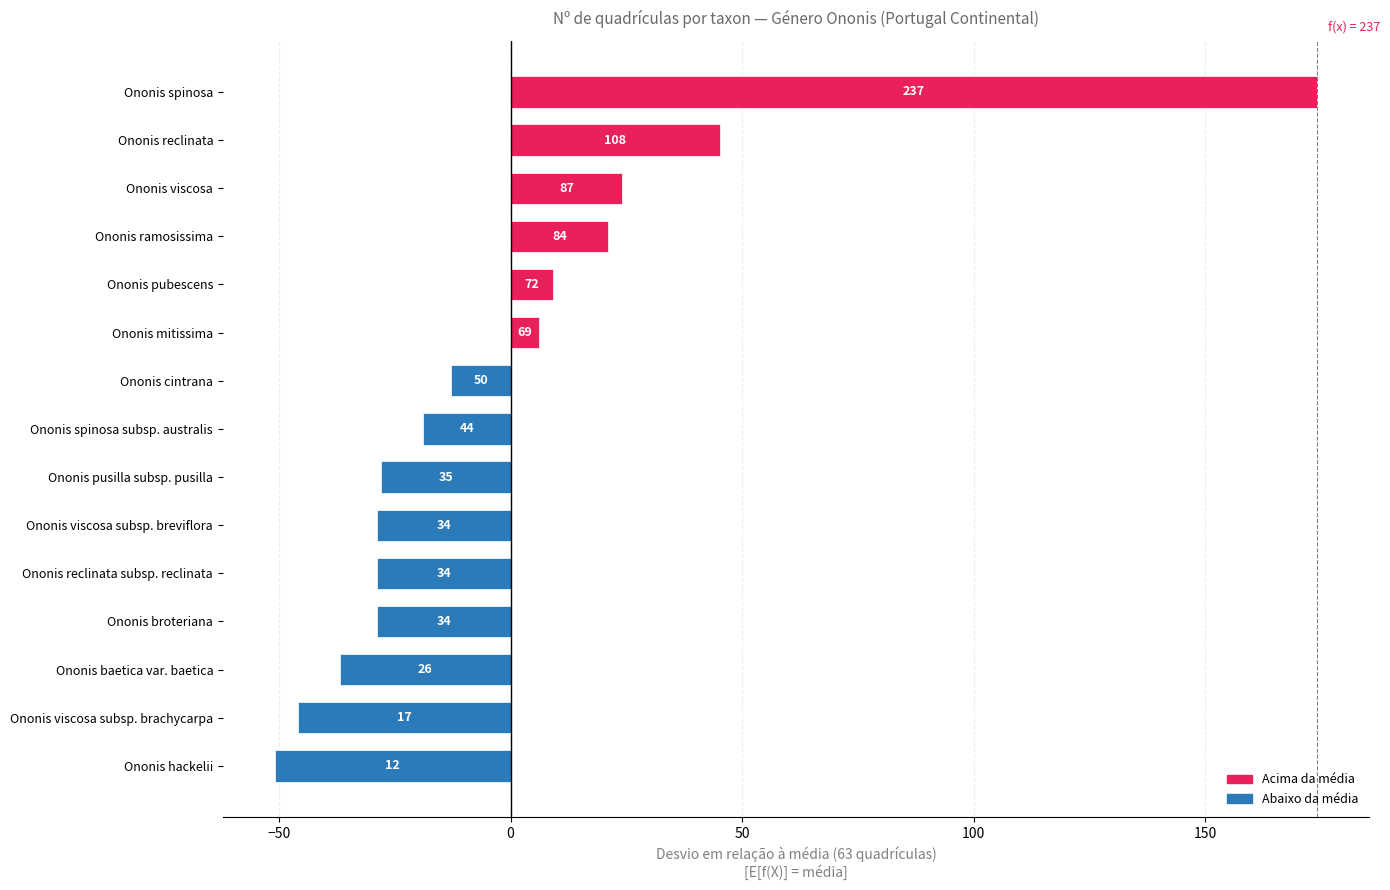

Does the chart contain any negative values?

Yes